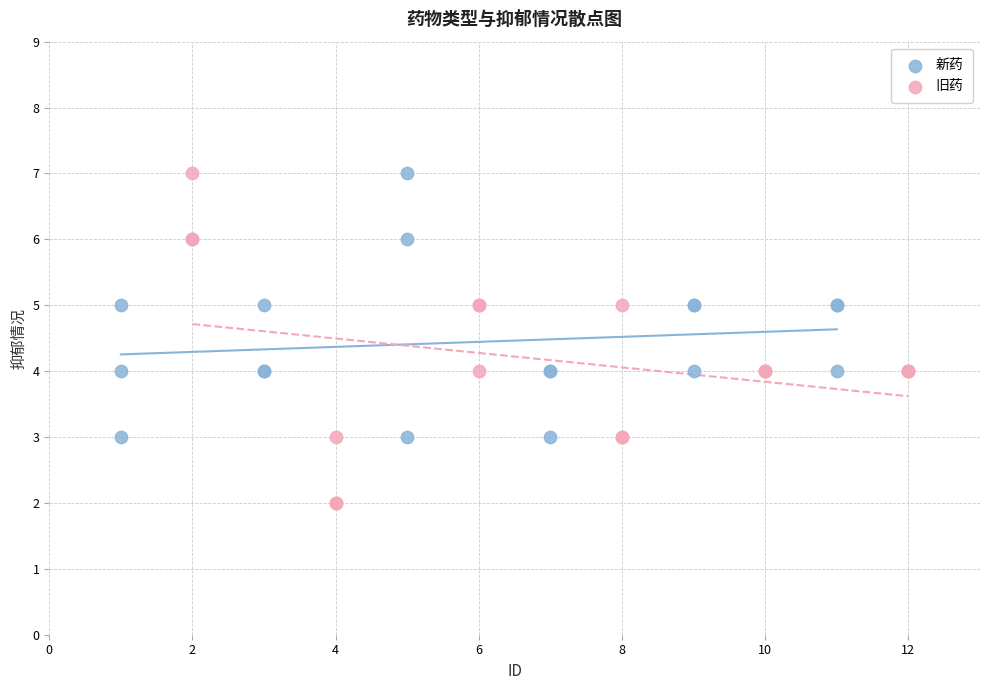

Which series has the largest Y range (max minus min)?

旧药